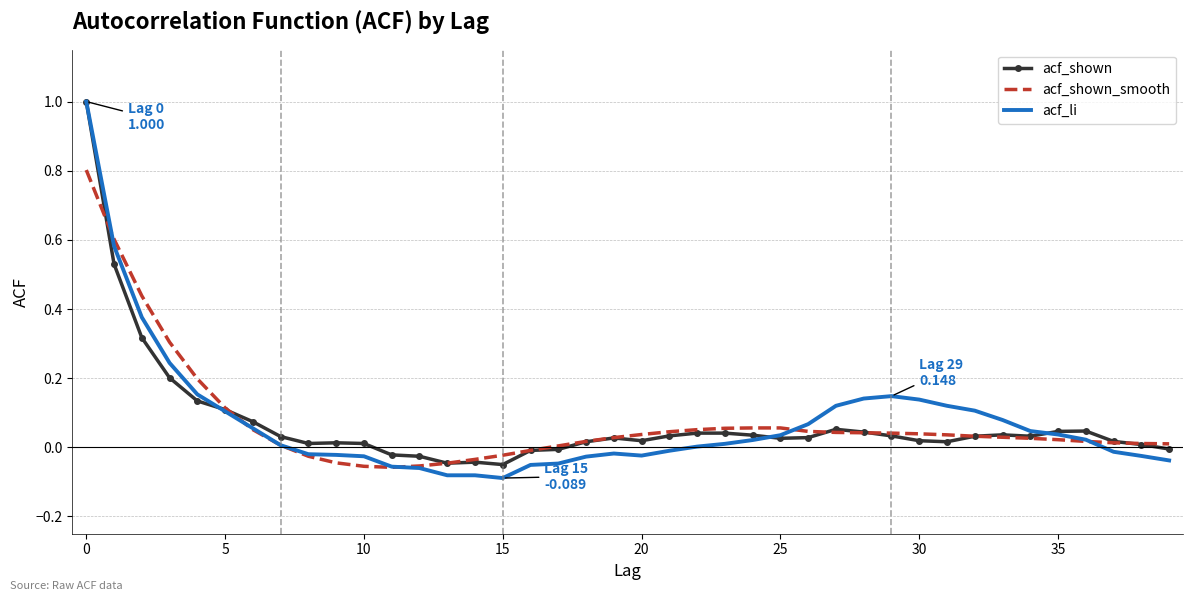

Which series has the widest spread of values?

acf_li